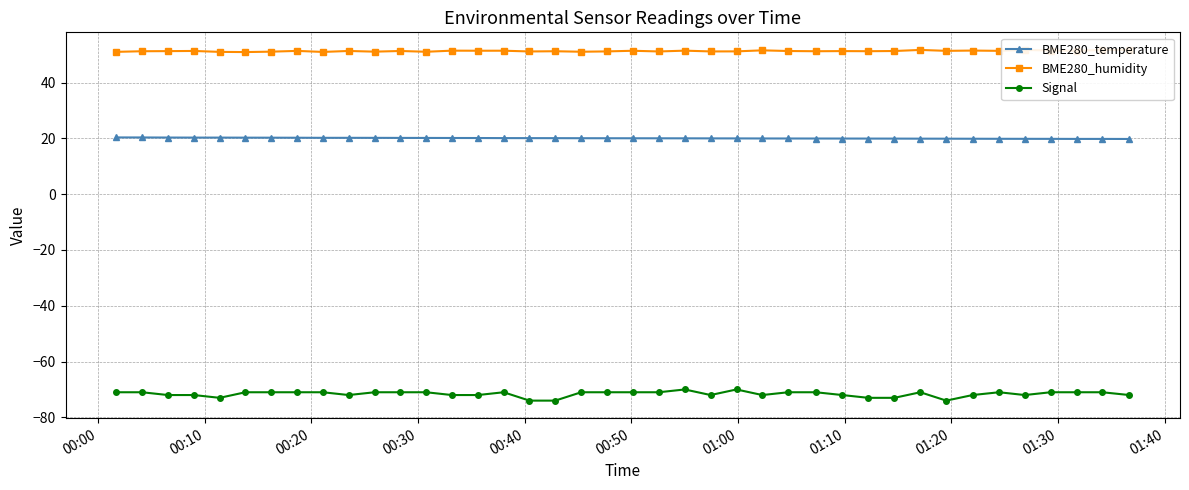

At how many categories does at least one series exceed 16?

40